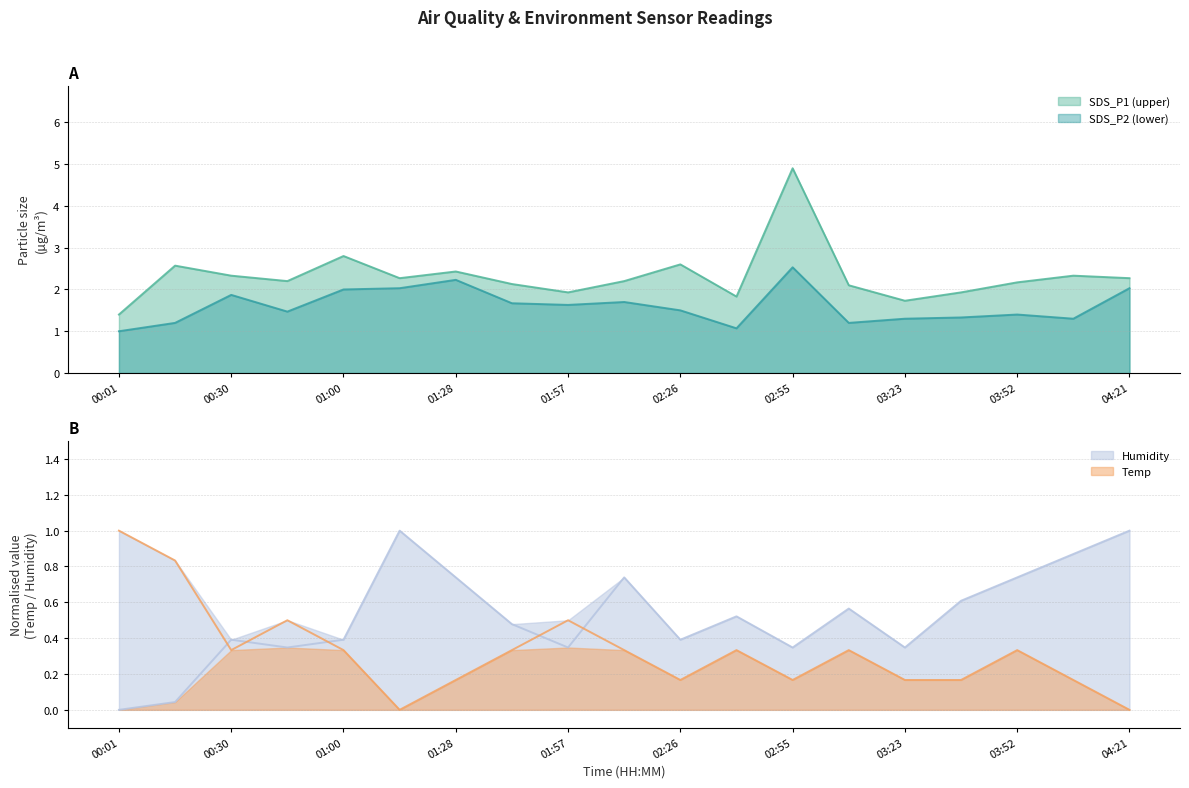

List the series in order of their peak value, lowest first.

Temp, Humidity, SDS_P2, SDS_P1